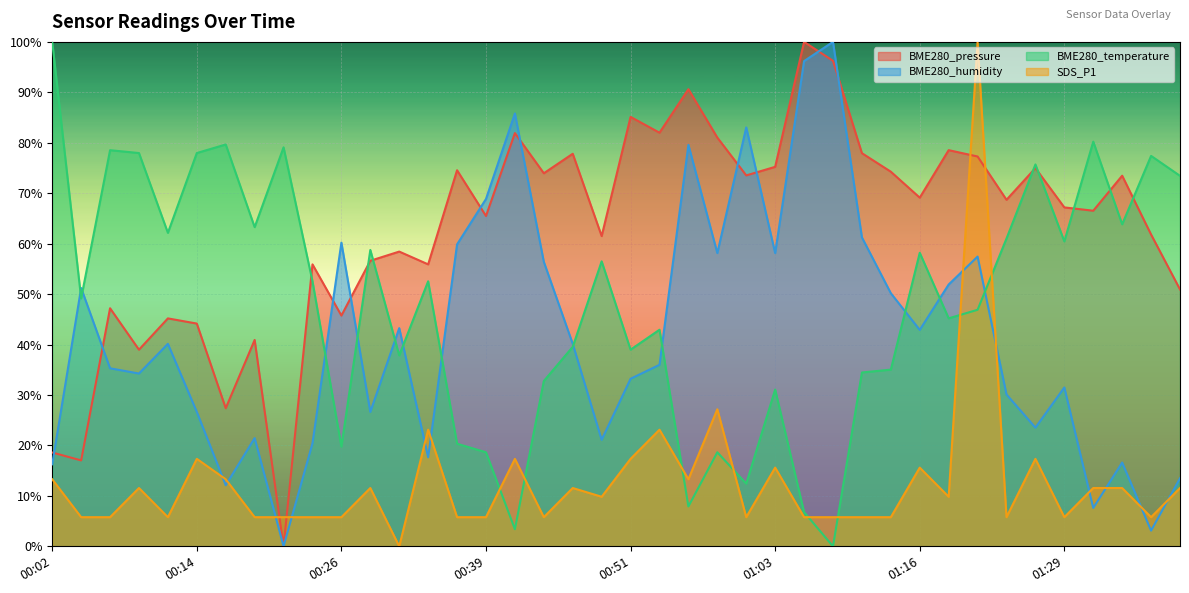

What is the average value of the BME280_pressure series?

62.8